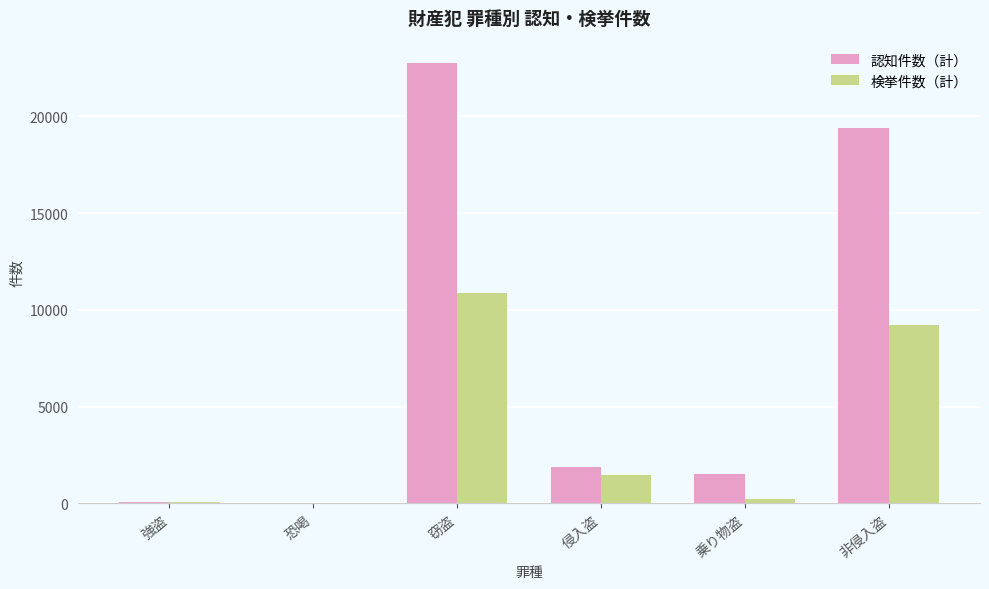

What is the total value across all series at 非侵入盗?

28583